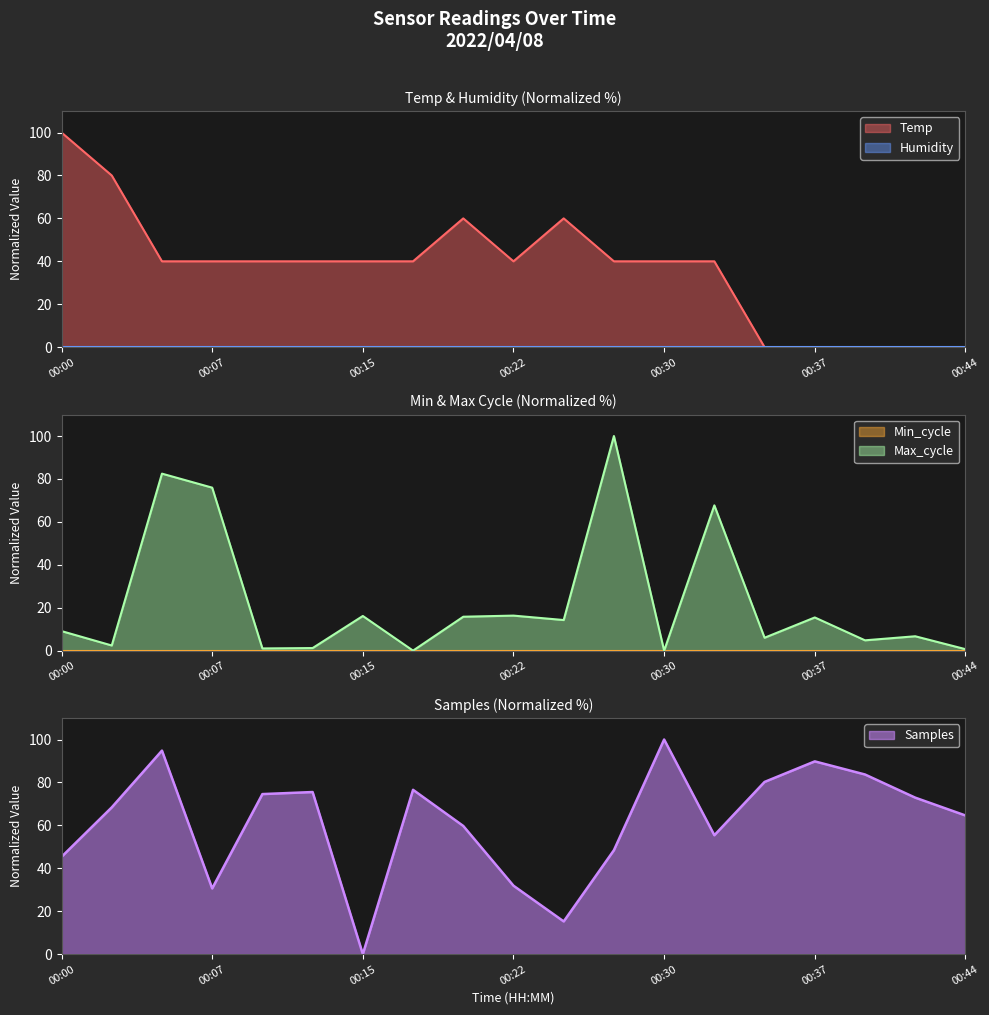

True or false: Max_cycle has more than 0 interior local peaks.

True